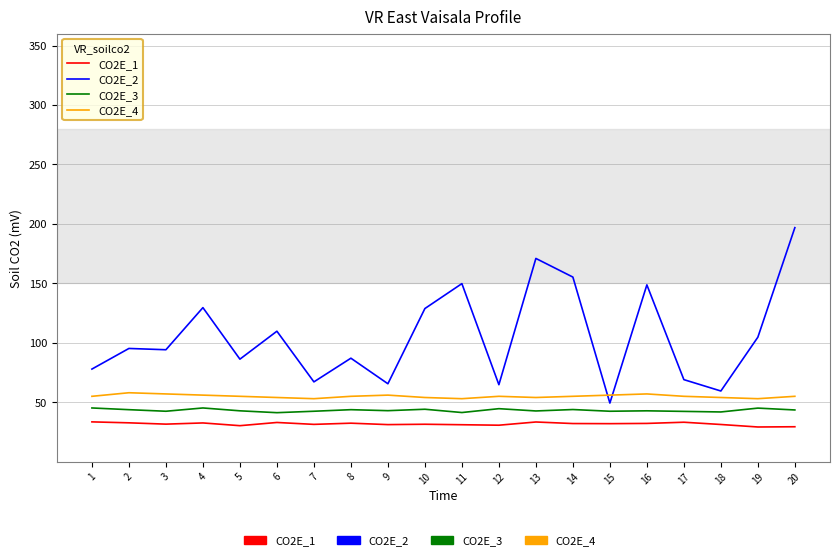

True or false: CO2E_3 has more than 1 points higher than both neighbors.

True